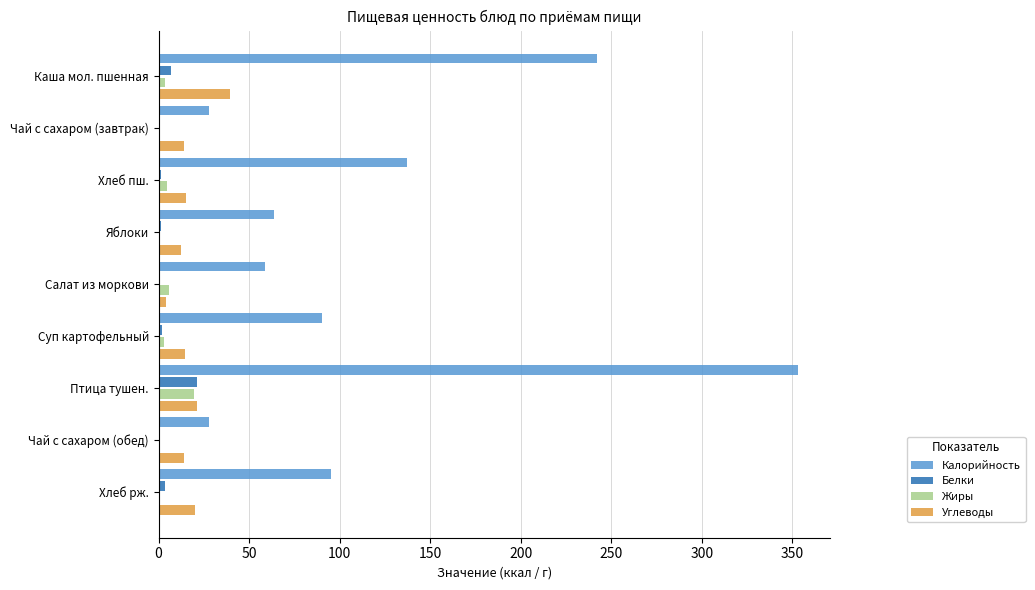

The value of Углеводы at Птица тушен. is 21.4. True or false?

True